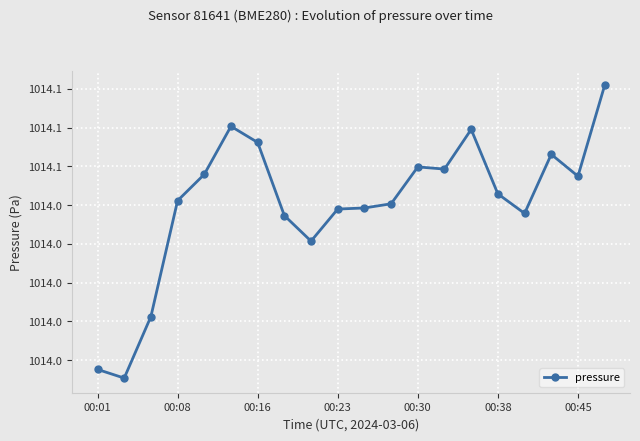

Where does the data first go above 1014?

00:08